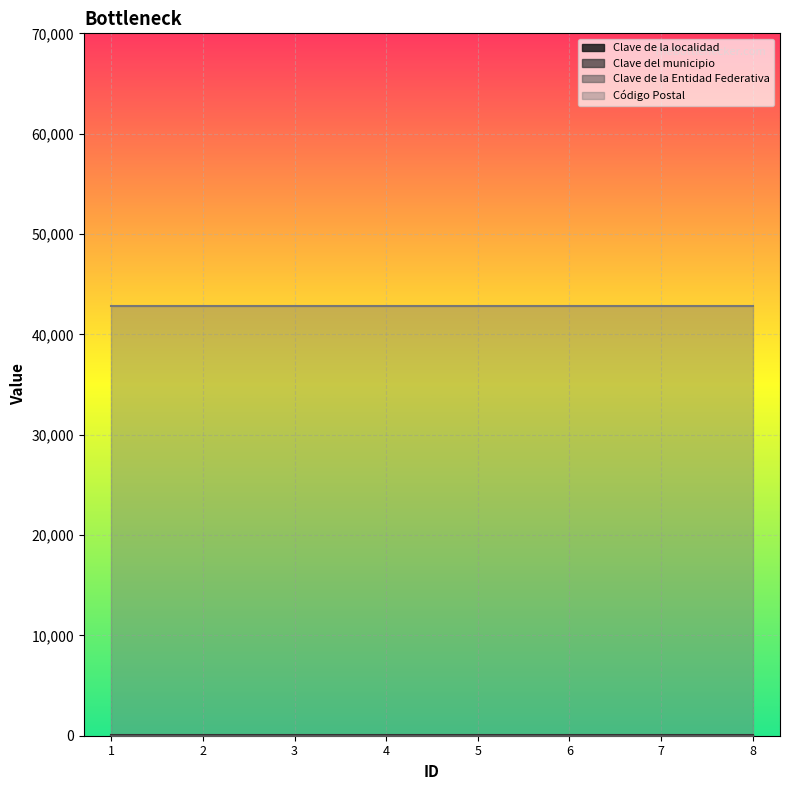

What is the total value across all series at 4?

42927